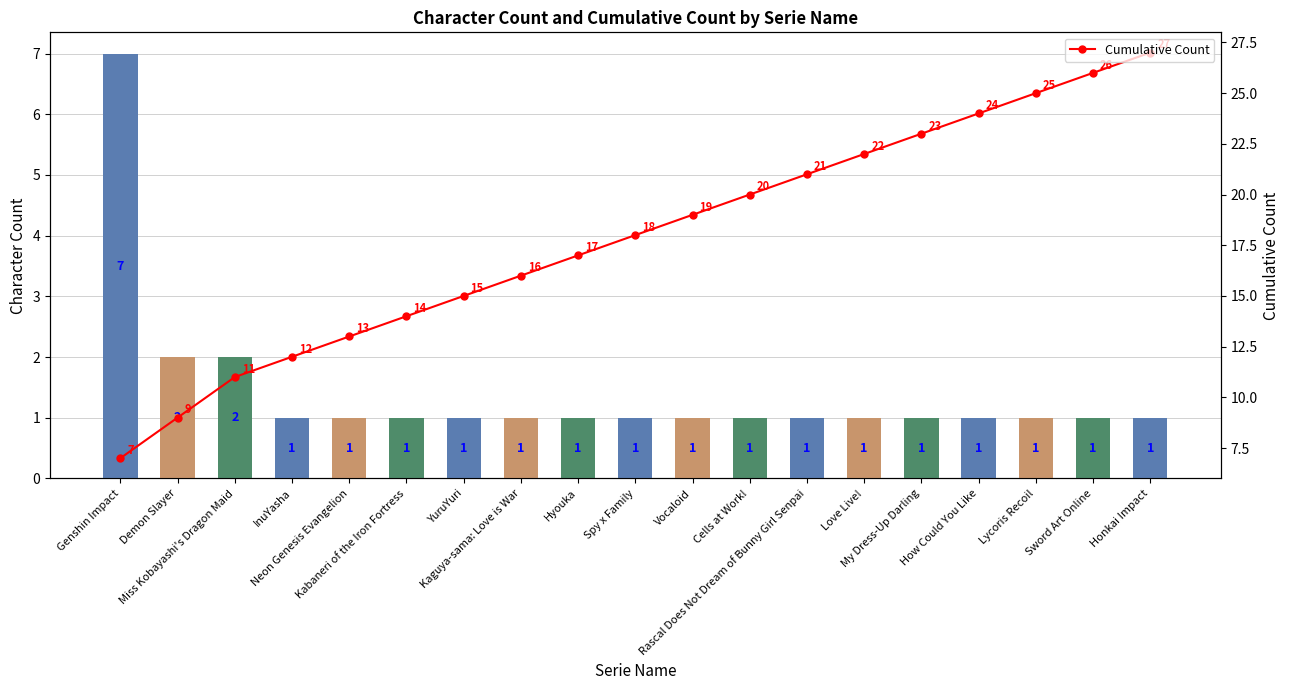

Reading left to right, list all the values displayed in this chart.

Character Count: Genshin Impact=7	Demon Slayer=2	Miss Kobayashi's Dragon Maid=2	InuYasha=1	Neon Genesis Evangelion=1	Kabaneri of the Iron Fortress=1	YuruYuri=1	Kaguya-sama: Love is War=1	Hyouka=1	Spy x Family=1	Vocaloid=1	Cells at Work!=1	Rascal Does Not Dream of Bunny Girl Senpai=1	Love Live!=1	My Dress-Up Darling=1	How Could You Like=1	Lycoris Recoil=1	Sword Art Online=1	Honkai Impact=1
Cumulative Count: Genshin Impact=7	Demon Slayer=9	Miss Kobayashi's Dragon Maid=11	InuYasha=12	Neon Genesis Evangelion=13	Kabaneri of the Iron Fortress=14	YuruYuri=15	Kaguya-sama: Love is War=16	Hyouka=17	Spy x Family=18	Vocaloid=19	Cells at Work!=20	Rascal Does Not Dream of Bunny Girl Senpai=21	Love Live!=22	My Dress-Up Darling=23	How Could You Like=24	Lycoris Recoil=25	Sword Art Online=26	Honkai Impact=27